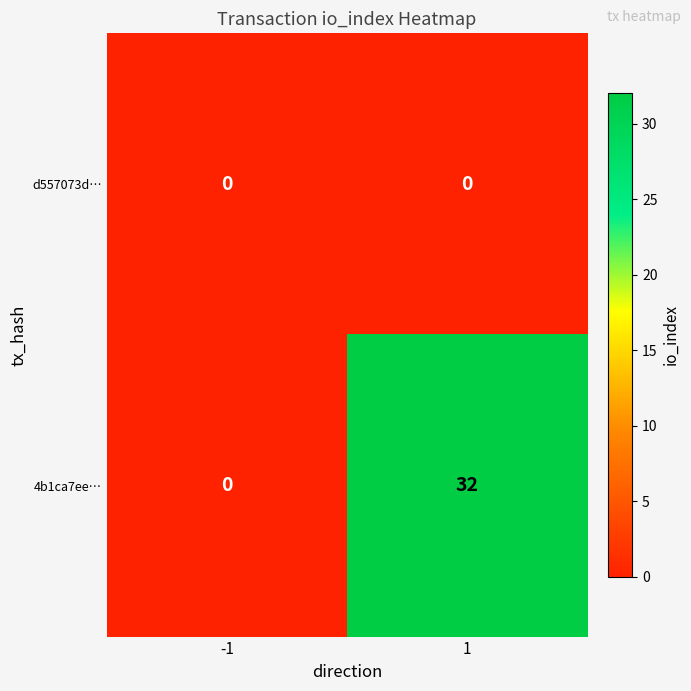

Between -1 and 1, which series saw the biggest shift?

4b1ca7ee…